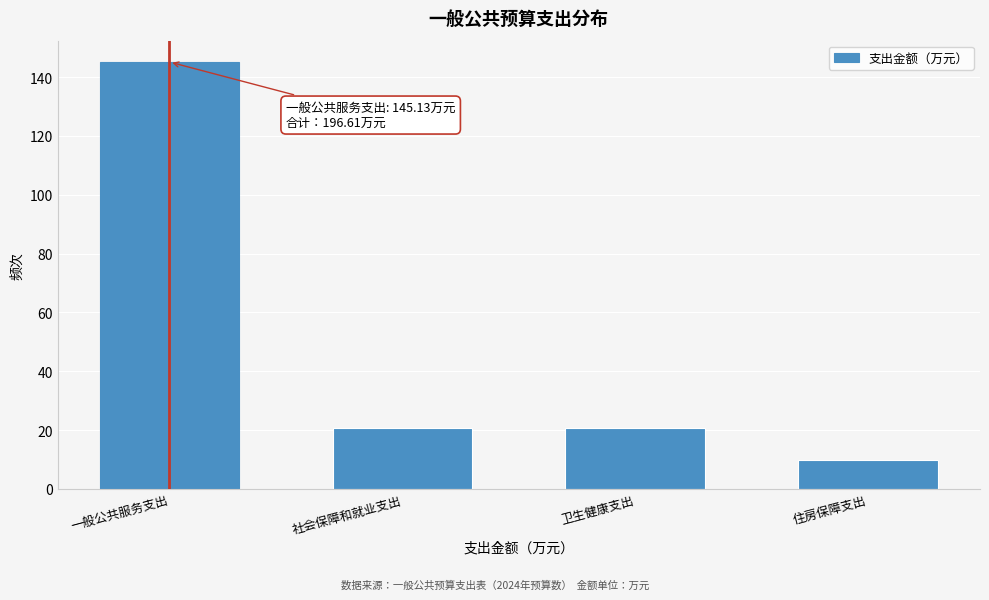

Reading right to left, transcribe all the data shown in this chart.

住房保障支出=9.9	卫生健康支出=20.8	社会保障和就业支出=20.8	一般公共服务支出=145.1